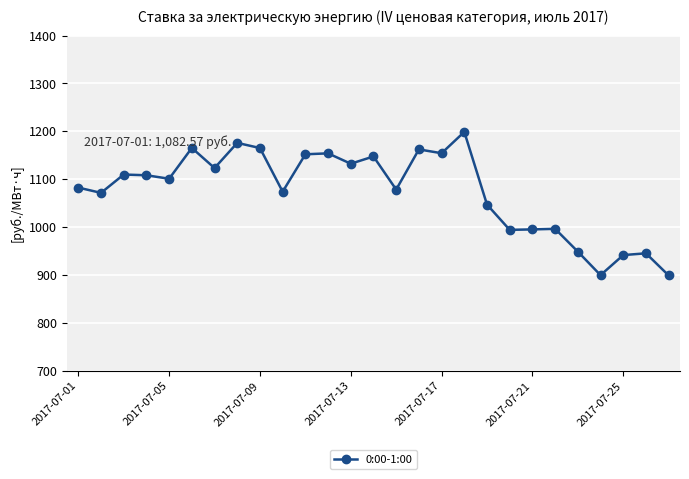

How many lines are shown in the chart?

1